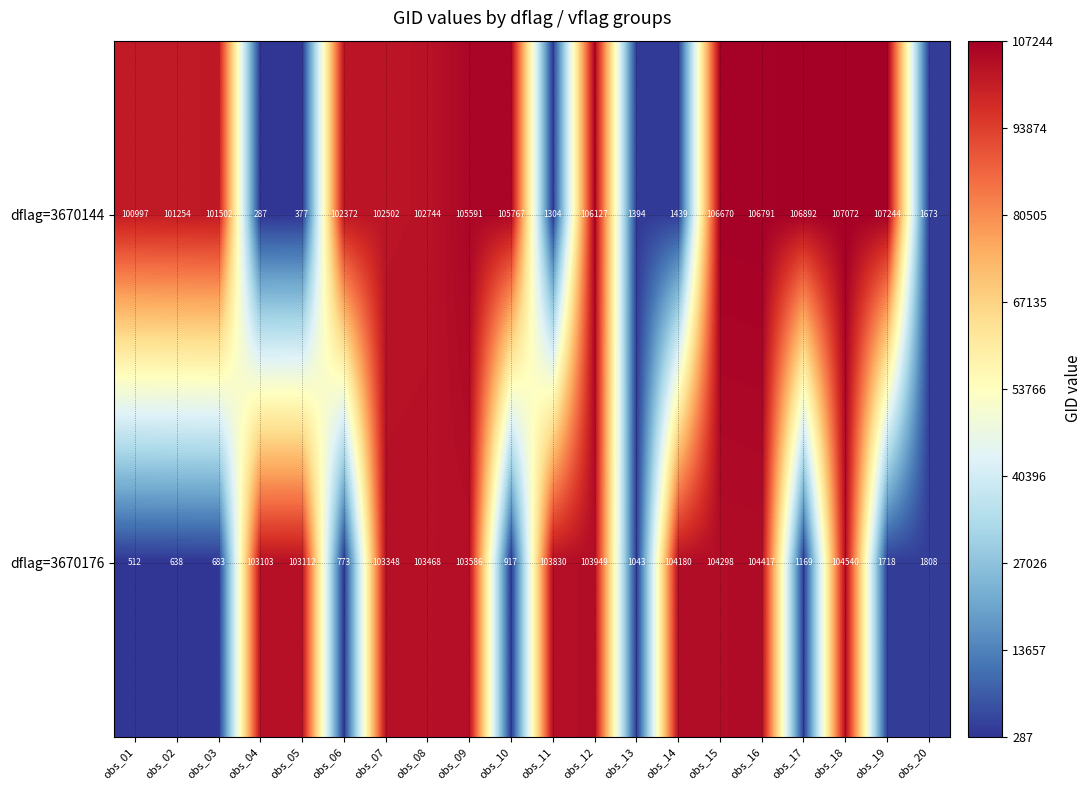

Rank the series by their average value, from lowest to highest.

dflag=3670176, dflag=3670144